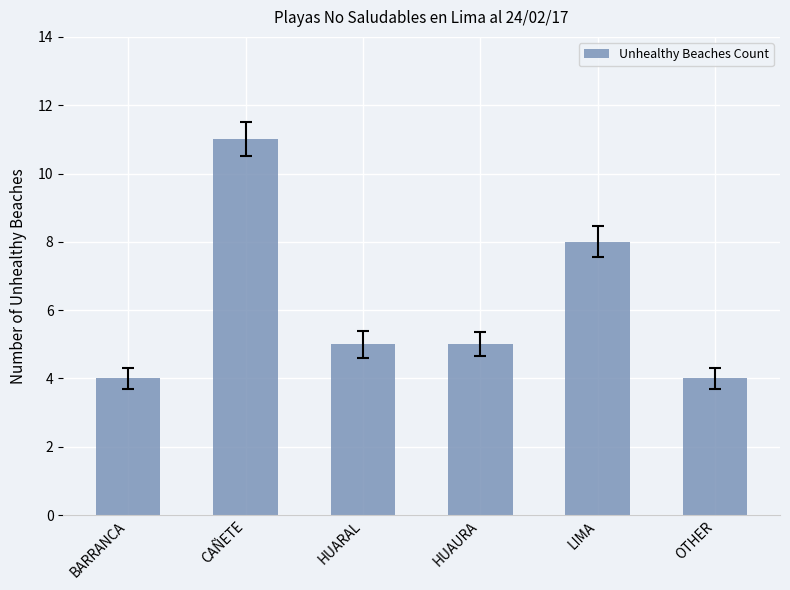

What is the change in value from BARRANCA to HUARAL?

+1